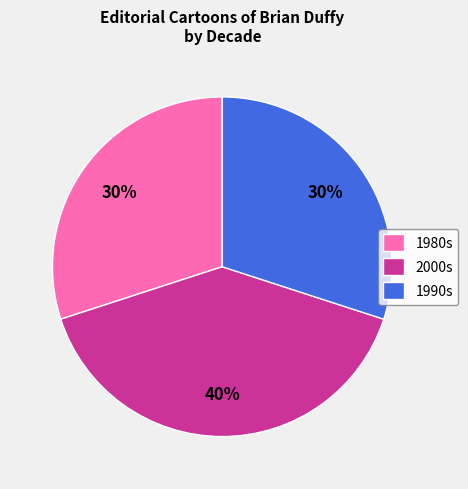

The 1980s slice represents 35% of the pie. True or false?

False